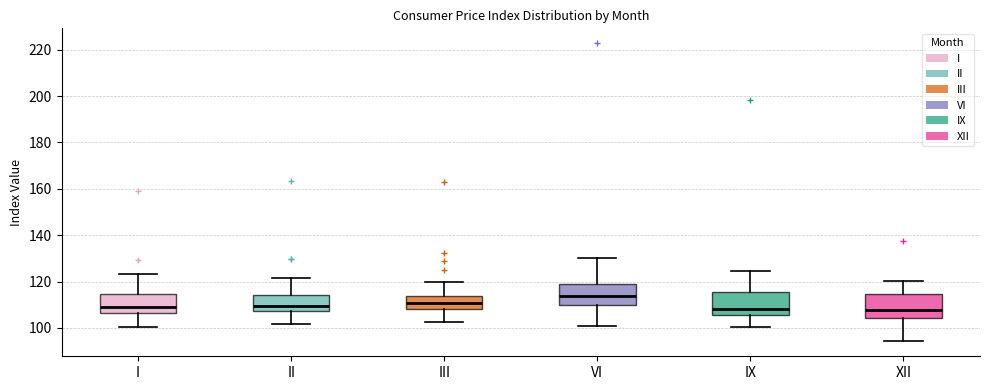

Reading left to right, transcribe this box plot: for each box, give where its median line is, the range the box spans, and where its two whiskers end, as read against the y-axis. The values are not printed on the chart, so give them approximately, as read against the axis.

I: median 110, box 106 to 114, whiskers 100 to 124
II: median 110, box 108 to 114, whiskers 102 to 122
III: median 110, box 108 to 114, whiskers 102 to 120
VI: median 114, box 110 to 120, whiskers 100 to 130
IX: median 108, box 106 to 116, whiskers 100 to 124
XII: median 108, box 104 to 114, whiskers 94 to 120